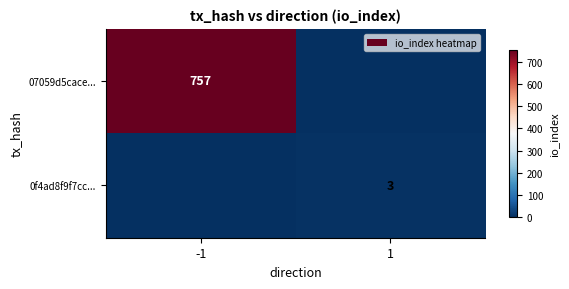

The value of 07059d5cace... at -1 is 424. True or false?

False